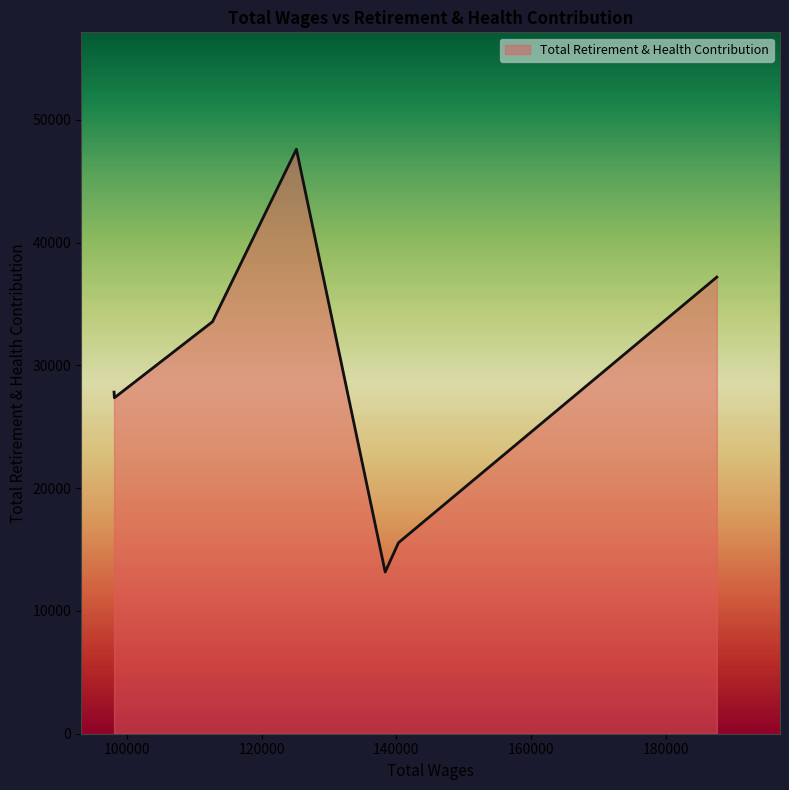

True or false: there are more than 0 points higher than both neighbors.

True